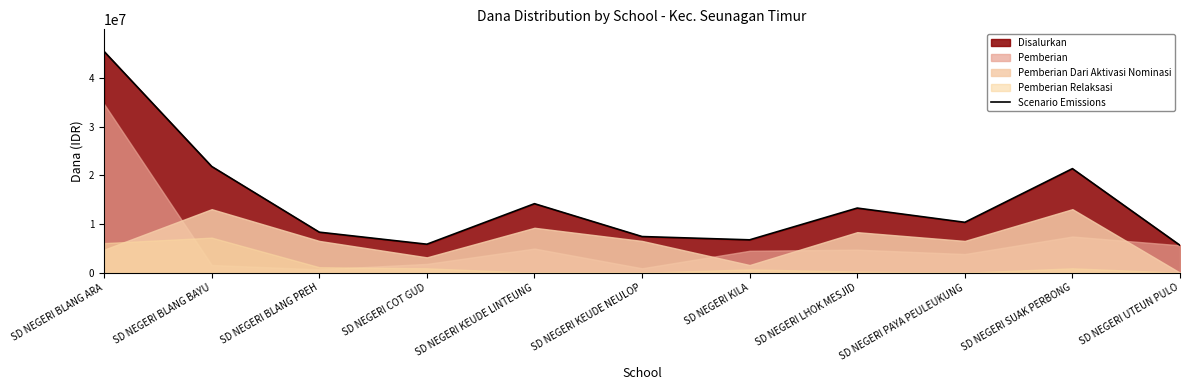

How many points are lower than both their immediate neighbors (excluding endpoints)?

3